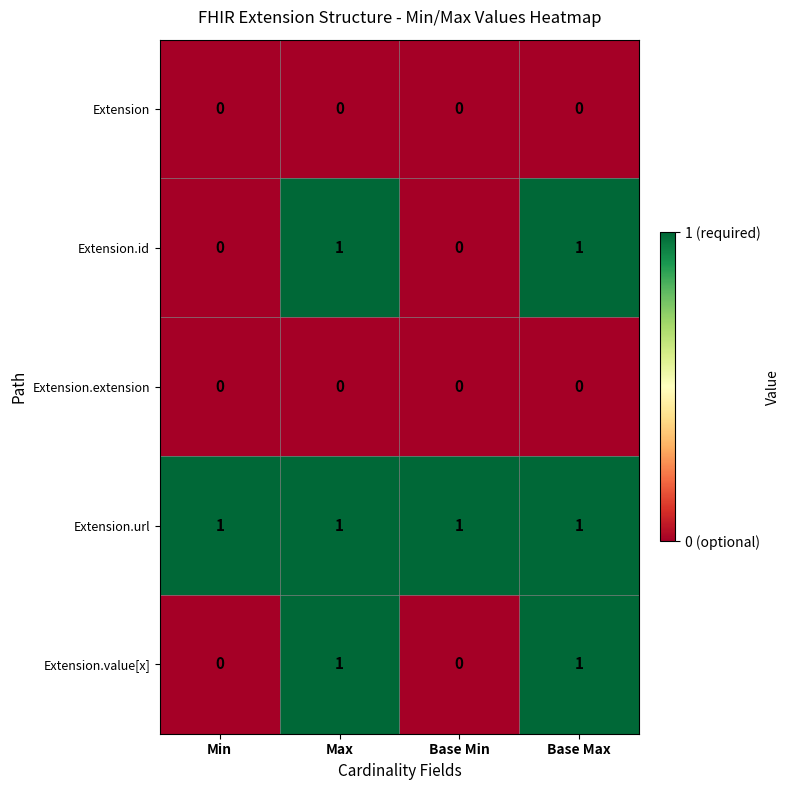

Is the value of Extension.extension at Min greater than the value of Extension.value[x] at Max?

No